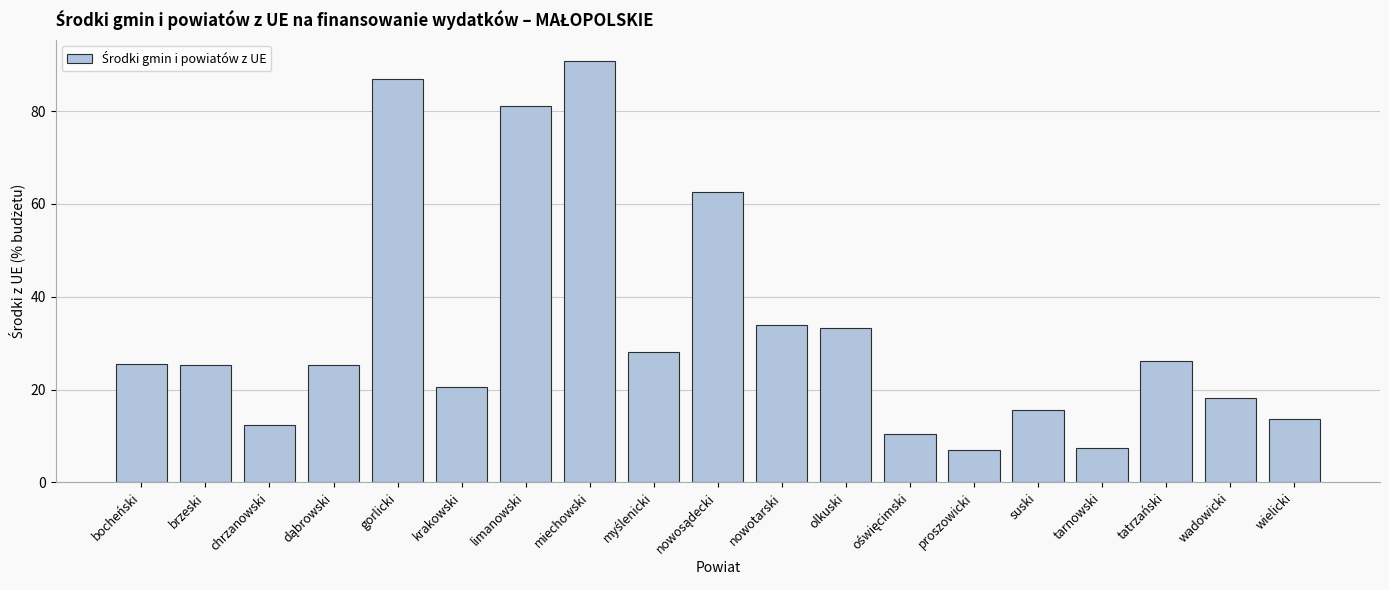

The value at krakowski is 14.0. True or false?

False